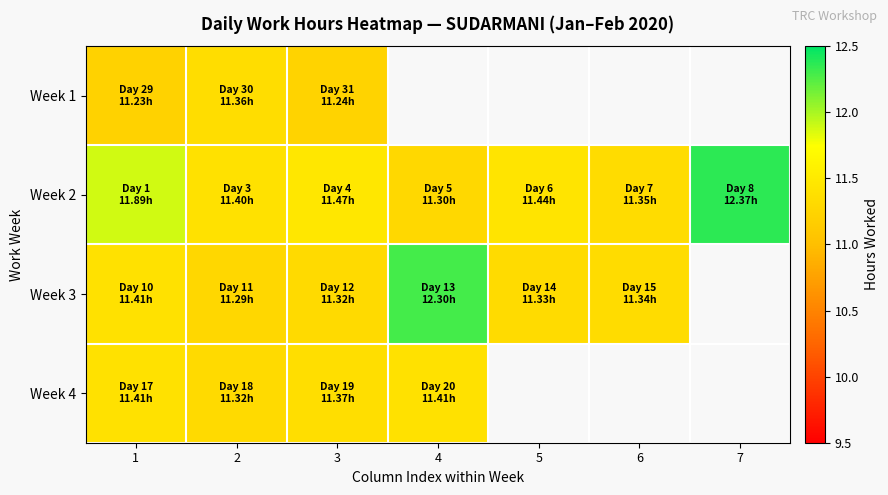

How many series are shown in this chart?

4